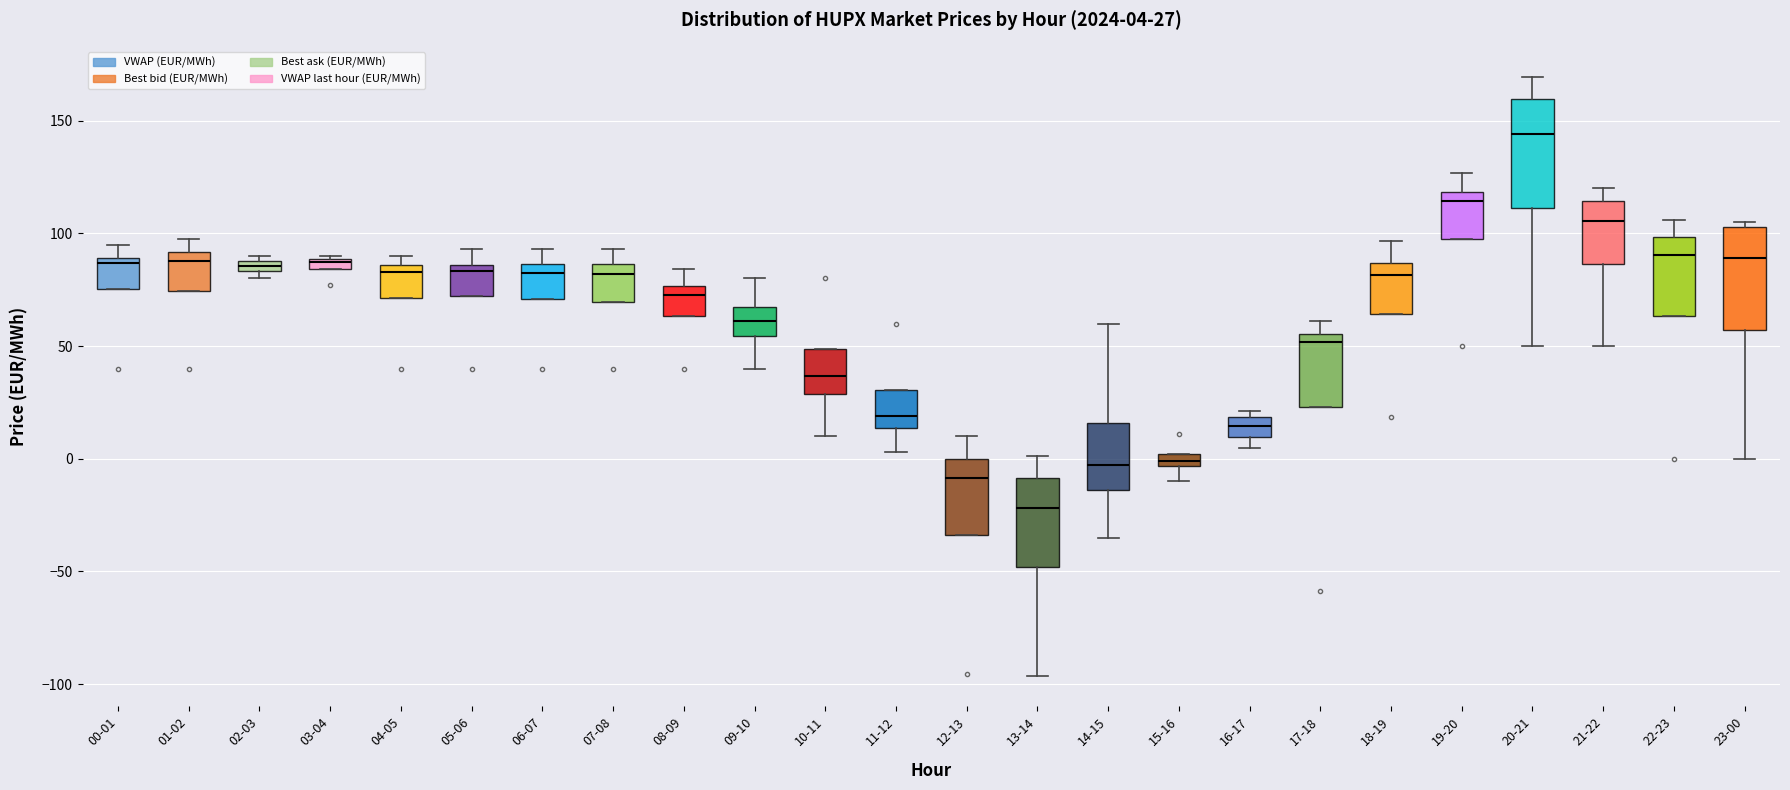

Which box has the highest median line?

20-21